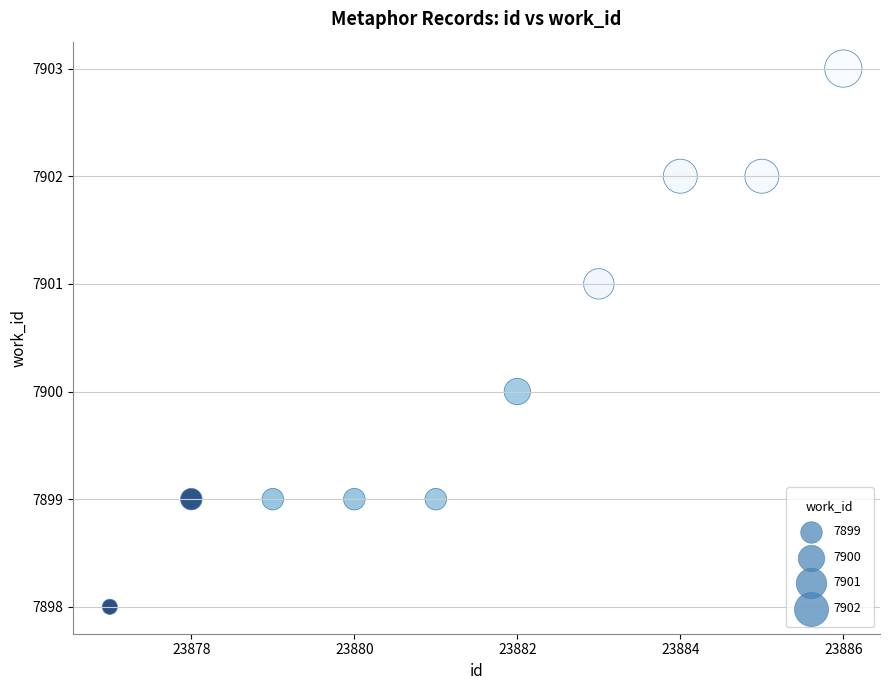

What is the average Y value?

7900